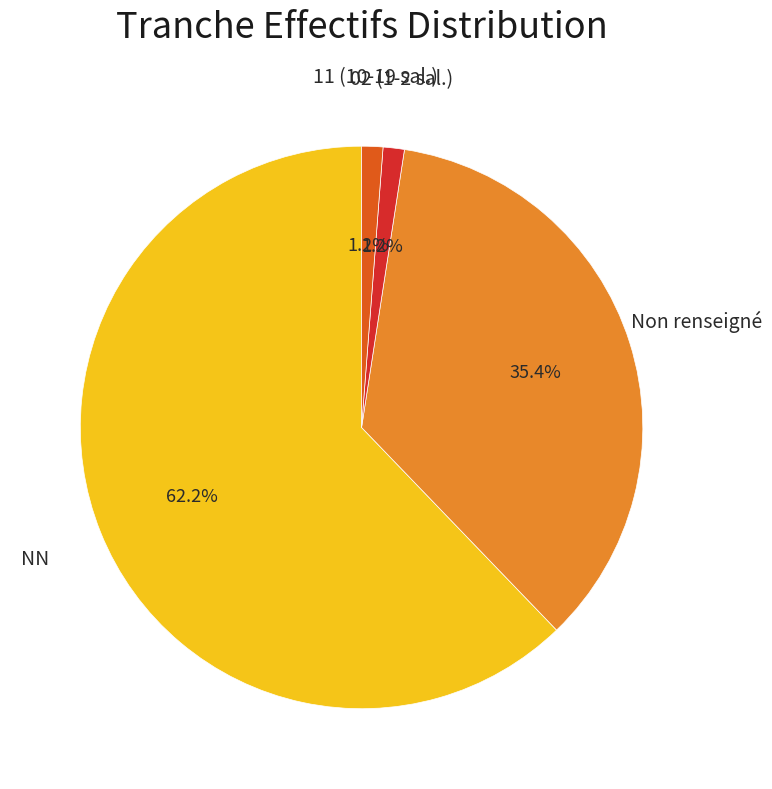

How many slices are in this pie chart?

4